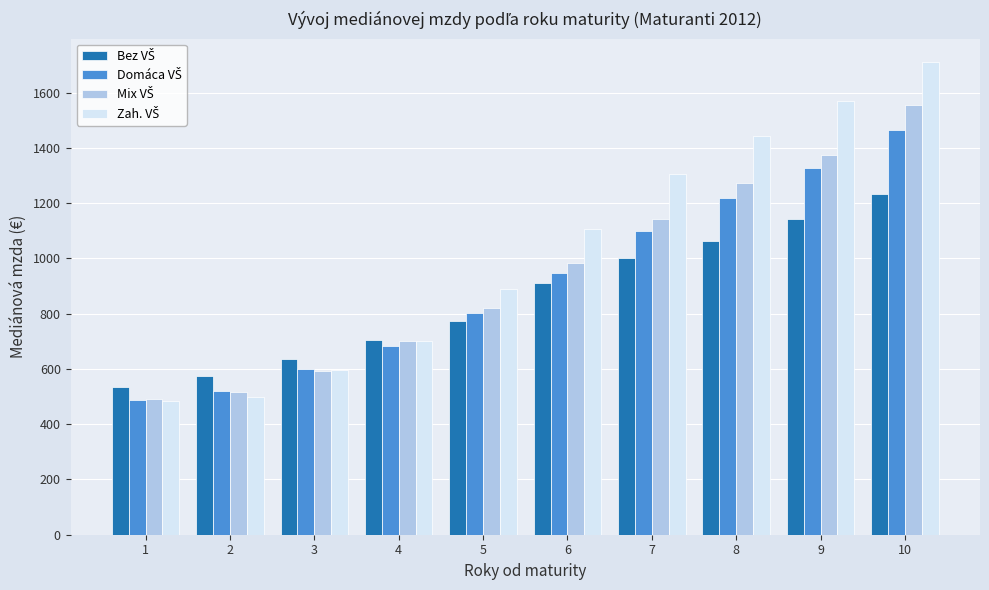

How many series are shown in this chart?

4